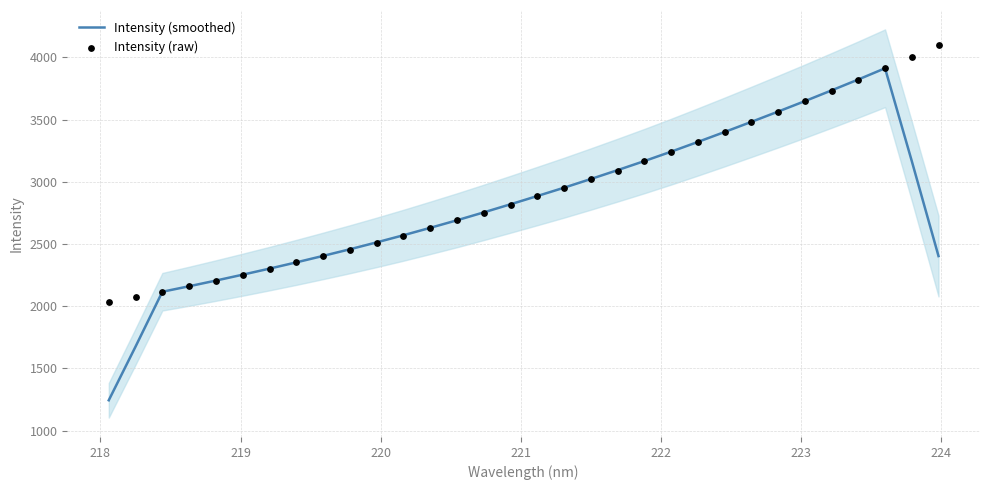

Is the value of Intensity (smoothed) at 10 greater than the value of Intensity (raw) at 23?

No